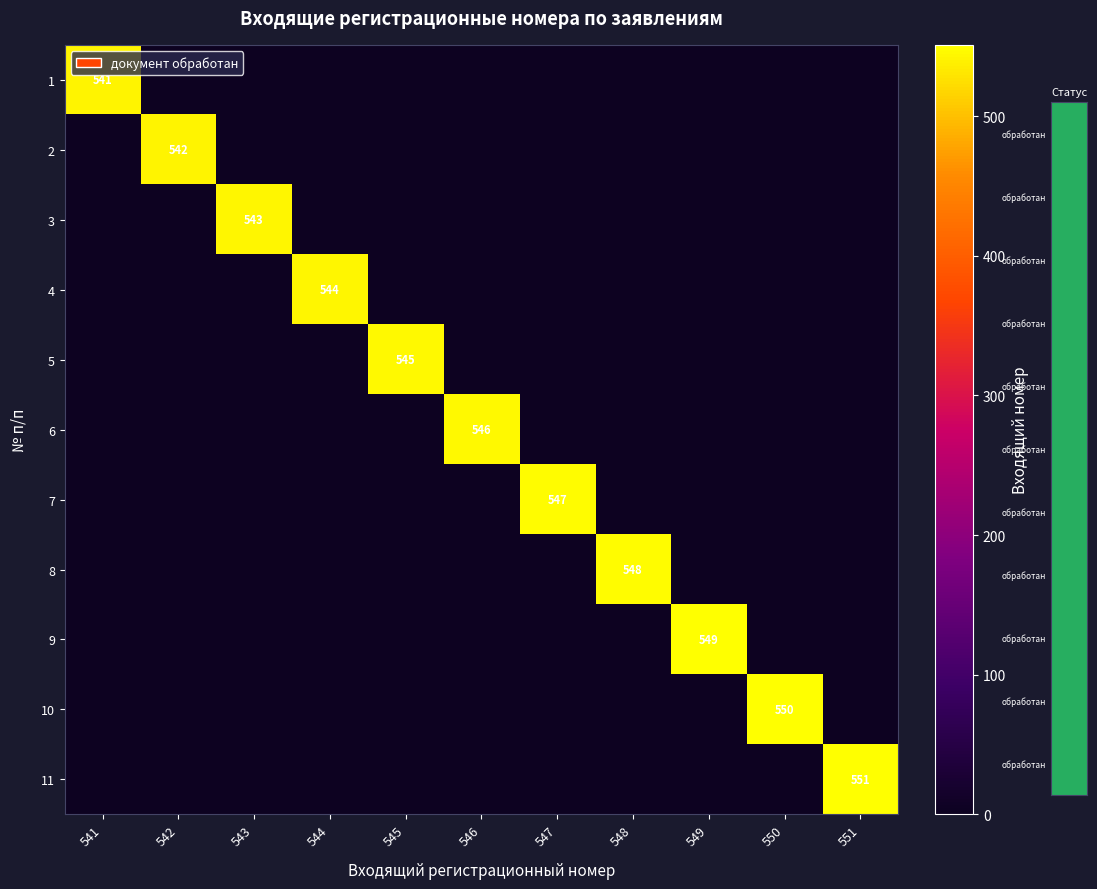

At 550, list the series in order from largest to smallest.

10, 1, 2, 3, 4, 5, 6, 7, 8, 9, 11